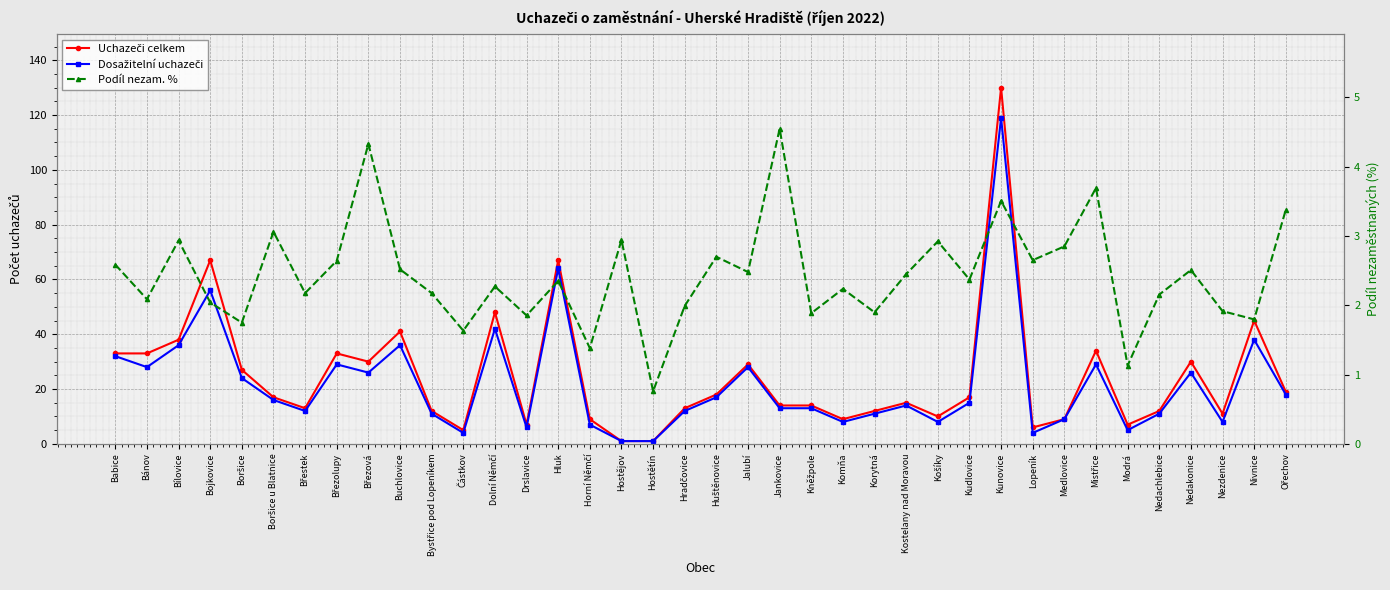

Reading left to right, extract all data points from this chart.

Uchazeči celkem: Babice=33.0	Bánov=33.0	Bílovice=38.0	Bojkovice=67.0	Boršice=27.0	Boršice u Blatnice=17.0	Břestek=13.0	Březolupy=33.0	Březová=30.0	Buchlovice=41.0	Bystřice pod Lopeníkem=12.0	Částkov=5.0	Dolní Němčí=48.0	Drslavice=7.0	Hluk=67.0	Horní Němčí=9.0	Hostějov=1.0	Hostětín=1.0	Hradčovice=13.0	Huštěnovice=18.0	Jalubí=29.0	Jankovice=14.0	Kněžpole=14.0	Komňa=9.0	Korytná=12.0	Kostelany nad Moravou=15.0	Košíky=10.0	Kudlovice=17.0	Kunovice=130.0	Lopeník=6.0	Medlovice=9.0	Mistřice=34.0	Modrá=7.0	Nedachlebice=12.0	Nedakonice=30.0	Nezdenice=11.0	Nivnice=45.0	Ořechov=19.0
Dosažitelní uchazeči: Babice=32.0	Bánov=28.0	Bílovice=36.0	Bojkovice=56.0	Boršice=24.0	Boršice u Blatnice=16.0	Břestek=12.0	Březolupy=29.0	Březová=26.0	Buchlovice=36.0	Bystřice pod Lopeníkem=11.0	Částkov=4.0	Dolní Němčí=42.0	Drslavice=6.0	Hluk=64.0	Horní Němčí=7.0	Hostějov=1.0	Hostětín=1.0	Hradčovice=12.0	Huštěnovice=17.0	Jalubí=28.0	Jankovice=13.0	Kněžpole=13.0	Komňa=8.0	Korytná=11.0	Kostelany nad Moravou=14.0	Košíky=8.0	Kudlovice=15.0	Kunovice=119.0	Lopeník=4.0	Medlovice=9.0	Mistřice=29.0	Modrá=5.0	Nedachlebice=11.0	Nedakonice=26.0	Nezdenice=8.0	Nivnice=38.0	Ořechov=18.0
Podíl nezam. %: Babice=2.6	Bánov=2.1	Bílovice=2.9	Bojkovice=2.0	Boršice=1.7	Boršice u Blatnice=3.1	Břestek=2.2	Březolupy=2.6	Březová=4.3	Buchlovice=2.5	Bystřice pod Lopeníkem=2.2	Částkov=1.6	Dolní Němčí=2.3	Drslavice=1.9	Hluk=2.4	Horní Němčí=1.4	Hostějov=2.9	Hostětín=0.8	Hradčovice=2.0	Huštěnovice=2.7	Jalubí=2.5	Jankovice=4.5	Kněžpole=1.9	Komňa=2.2	Korytná=1.9	Kostelany nad Moravou=2.4	Košíky=2.9	Kudlovice=2.4	Kunovice=3.5	Lopeník=2.6	Medlovice=2.8	Mistřice=3.7	Modrá=1.1	Nedachlebice=2.2	Nedakonice=2.5	Nezdenice=1.9	Nivnice=1.8	Ořechov=3.4